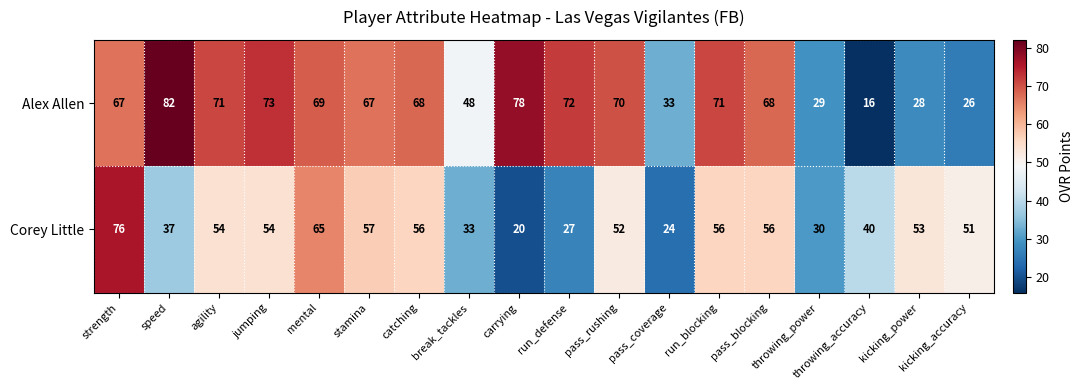

At which label does Alex Allen first exceed 68?

speed